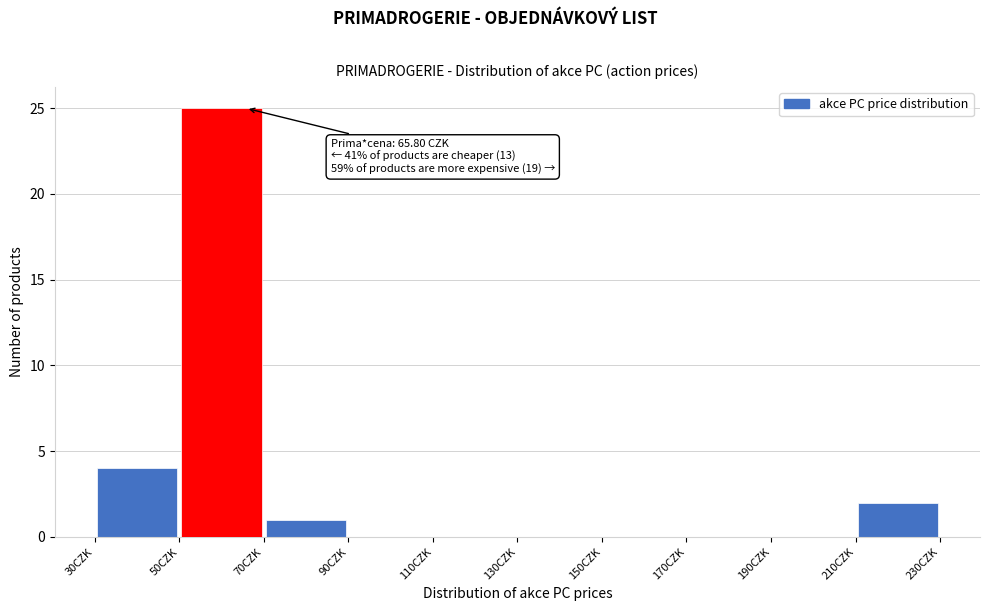

Which range on the x-axis has the tallest bar?

50 to 70